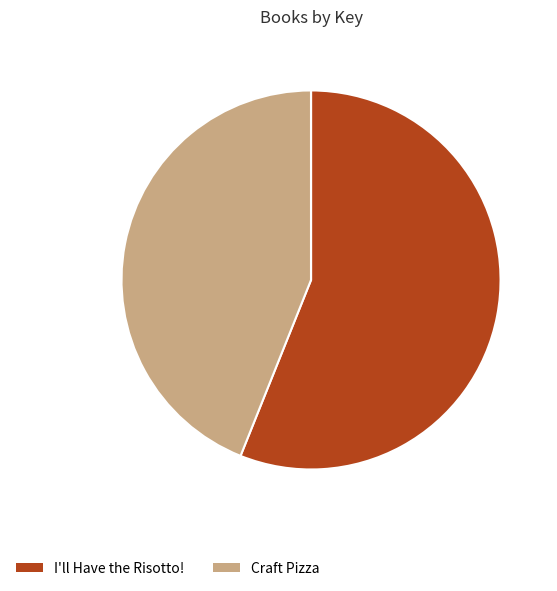

How many slices are in this pie chart?

2